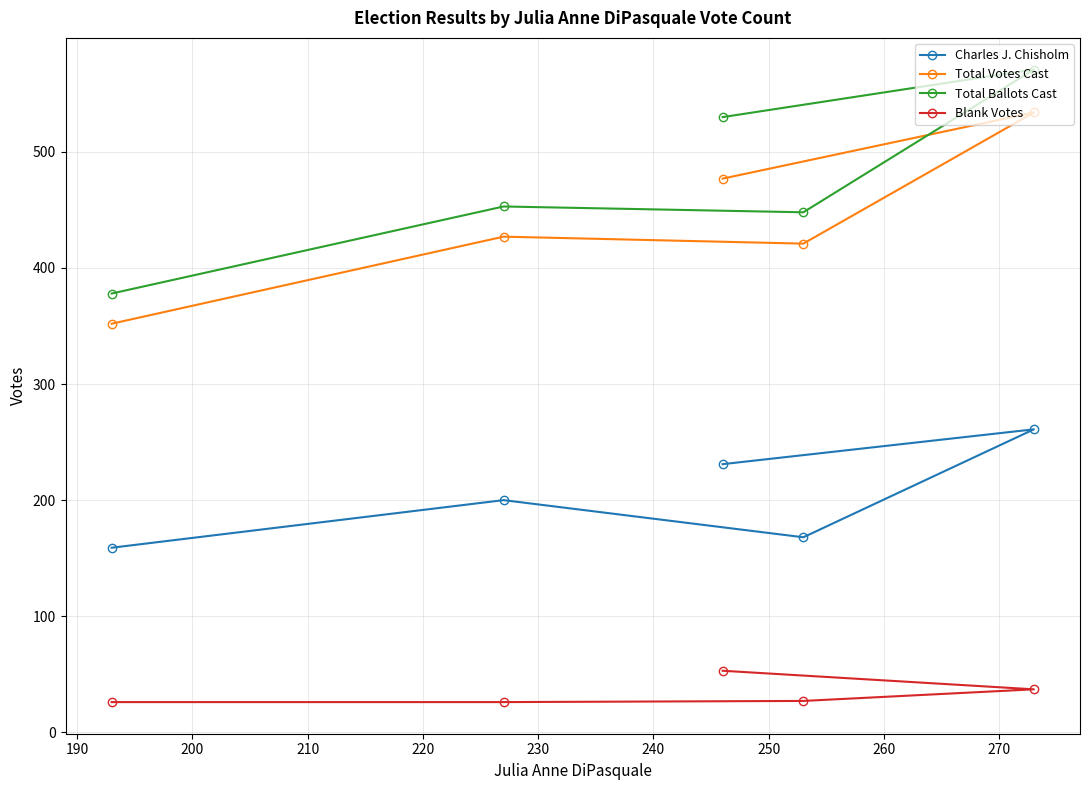

What is the value of the Total Ballots Cast point at the 5th from the left?

571